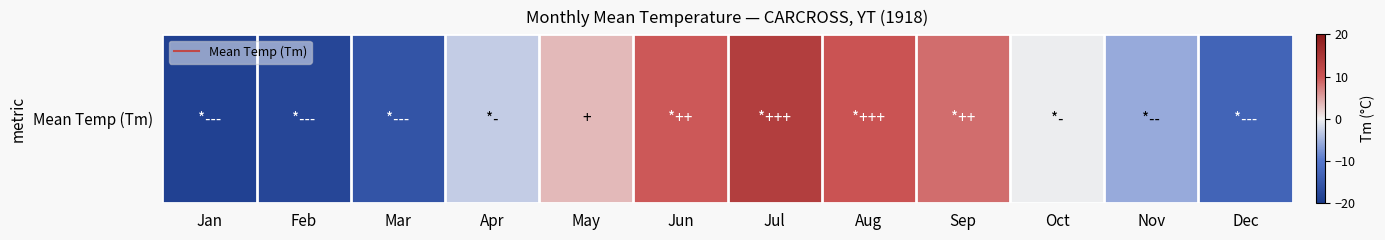

What is the maximum value shown in the chart?

13.8